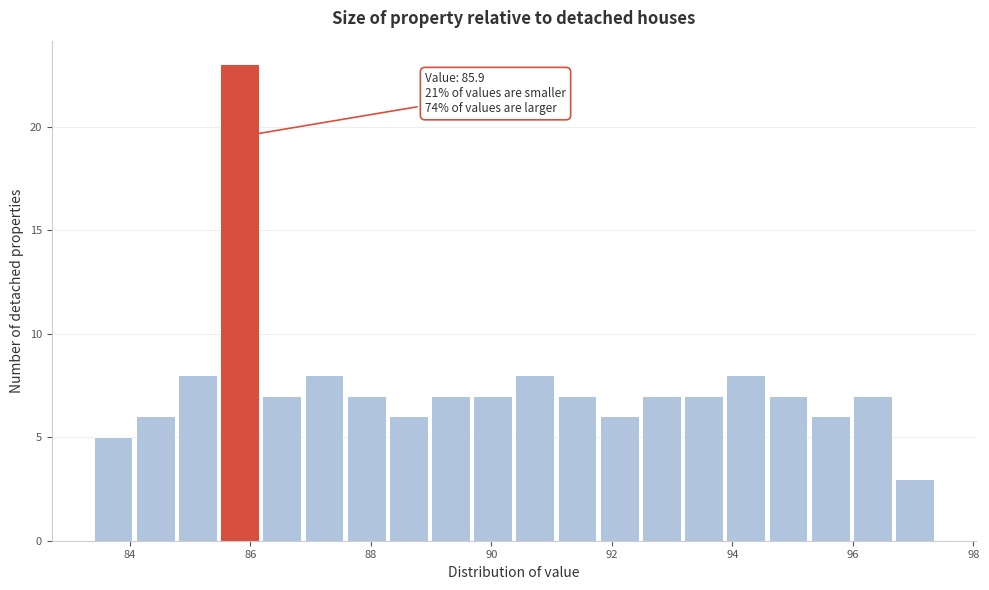

Read against the x-axis, roughly where is the centre of the tallest bar?

85.8